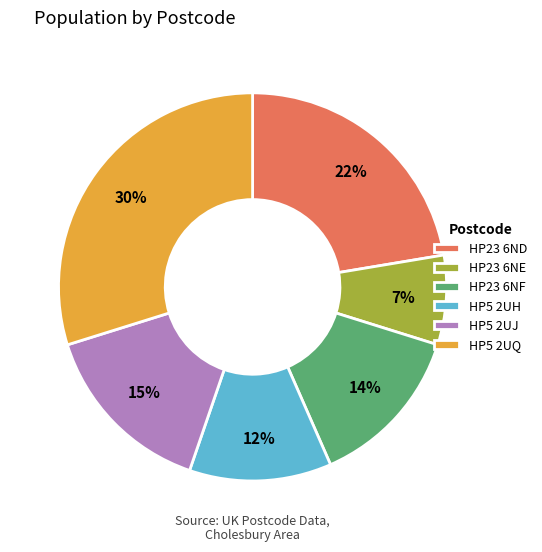

Which slice is the largest?

HP5 2UQ